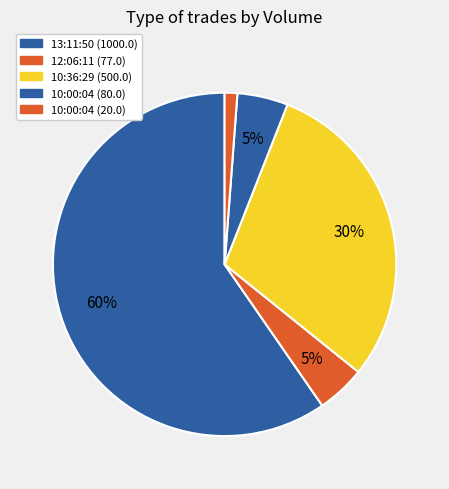

To the nearest percent, what is the difference between the largest and smallest slice percentages?

58%